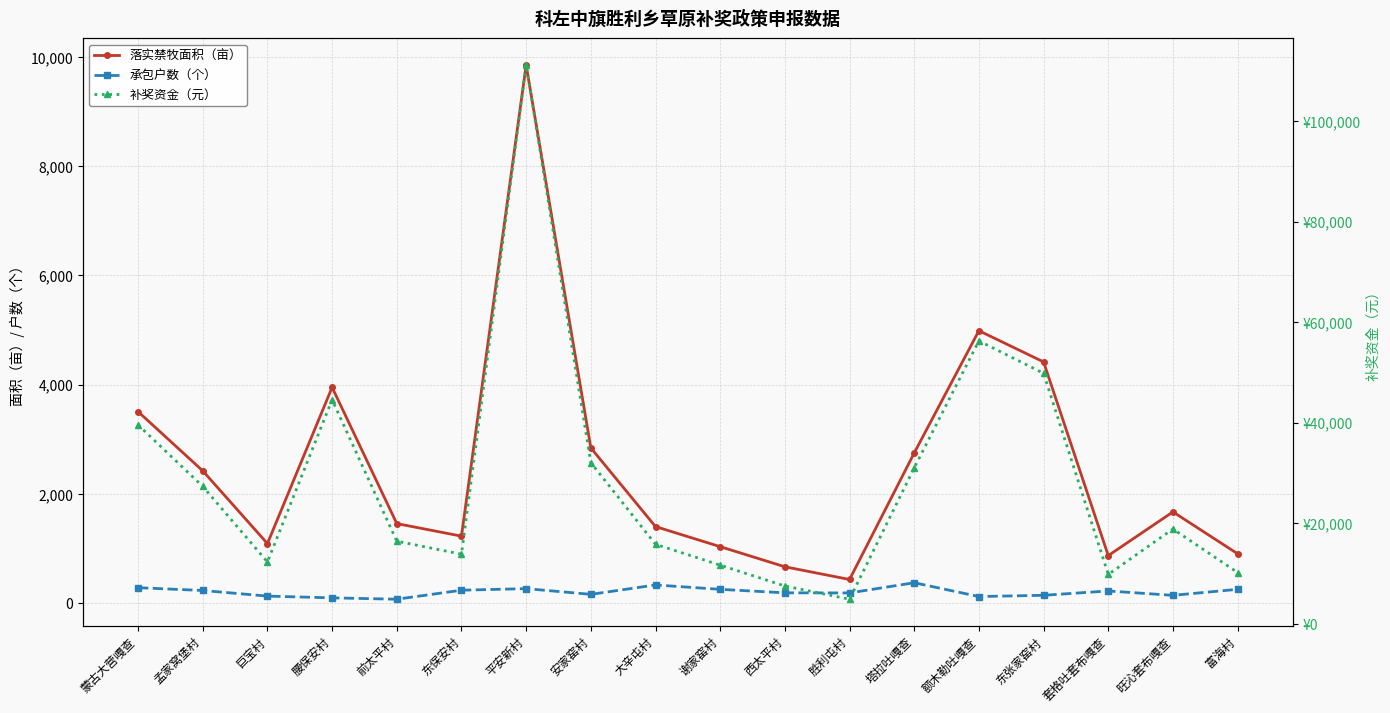

Reading left to right, what are all the values shown in this chart?

落实禁牧面积（亩）: 蒙古大营嘎查=3506.0	孟家窝堡村=2421.8	巨宝村=1089.7	腰保安村=3950.4	前太平村=1455.9	东保安村=1226.0	平安新村=9850.9	安家窑村=2841.7	大辛屯村=1401.0	谢家窑村=1033.2	西太平村=665.2	胜利屯村=432.2	塔拉吐嘎查=2748.9	额木勒吐嘎查=4987.5	东张家窑村=4415.7	套格吐套布嘎查=869.7	旺沁套布嘎查=1670.1	富海村=903.0
承包户数（个）: 蒙古大营嘎查=282.0	孟家窝堡村=231.0	巨宝村=128.0	腰保安村=96.0	前太平村=71.0	东保安村=236.0	平安新村=265.0	安家窑村=160.0	大辛屯村=332.0	谢家窑村=252.0	西太平村=188.0	胜利屯村=186.0	塔拉吐嘎查=373.0	额木勒吐嘎查=120.0	东张家窑村=143.0	套格吐套布嘎查=222.0	旺沁套布嘎查=142.0	富海村=252.0
补奖资金（元）: 蒙古大营嘎查=39547.7	孟家窝堡村=27317.7	巨宝村=12292.0	腰保安村=44560.3	前太平村=16422.0	东保安村=13829.3	平安新村=111118.1	安家窑村=32054.4	大辛屯村=15803.3	谢家窑村=11654.5	西太平村=7503.1	胜利屯村=4875.0	塔拉吐嘎查=31007.2	额木勒吐嘎查=56258.8	东张家窑村=49809.1	套格吐套布嘎查=9810.2	旺沁套布嘎查=18839.1	富海村=10185.8